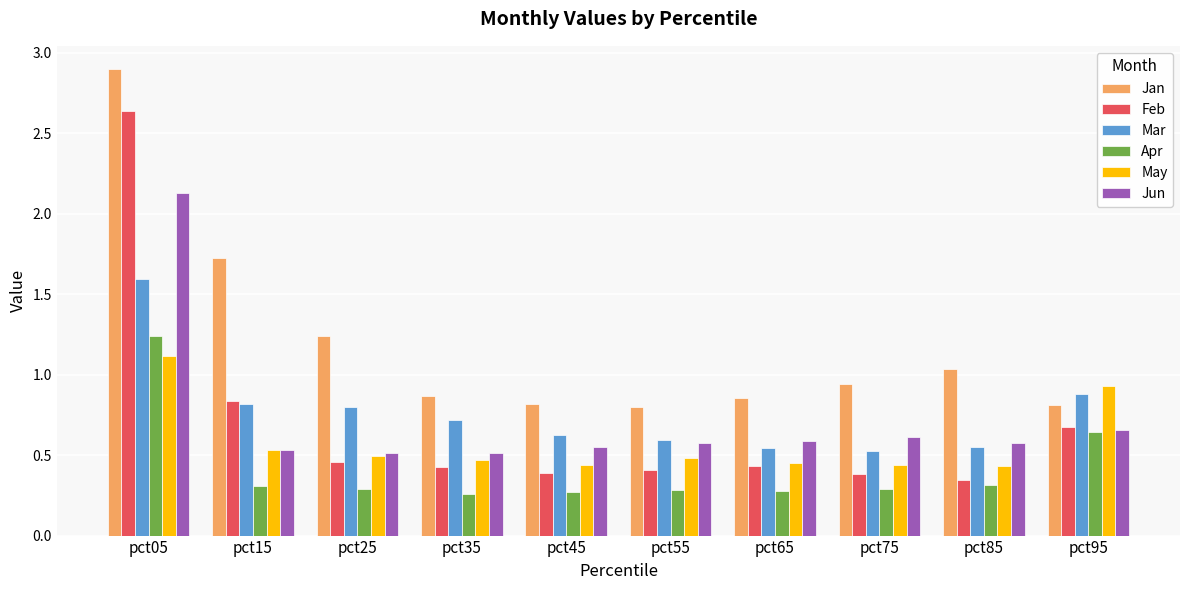

At which category is the sum across all series the highest?

pct05